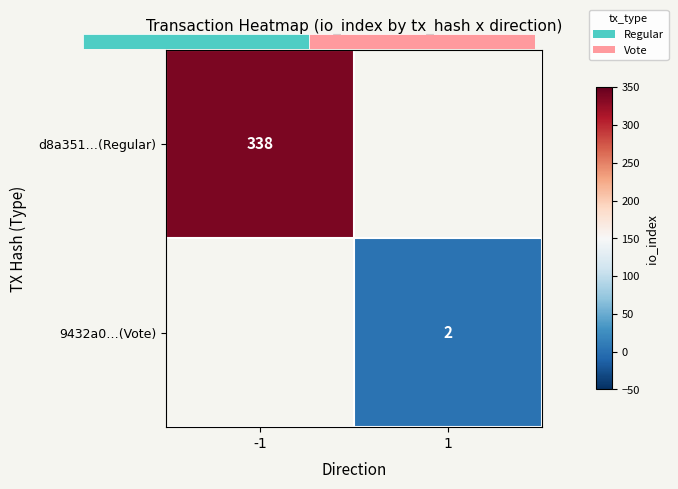

Which category has the highest value across all series?

-1